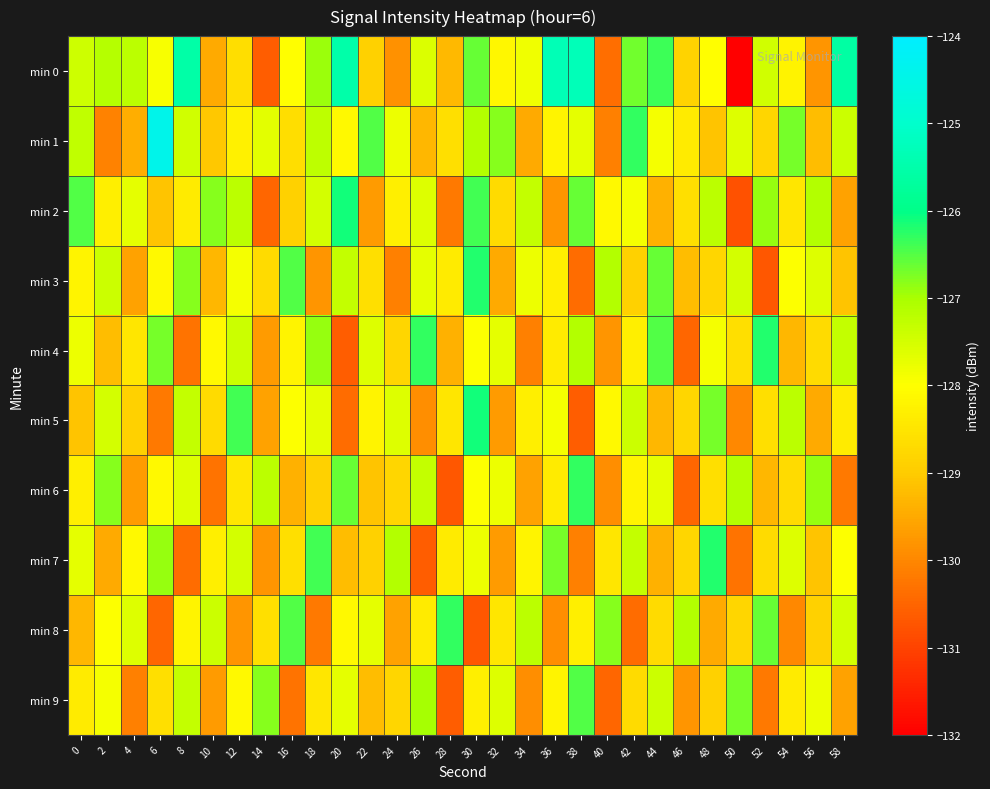

Which has a higher value, 34 or 10?

34